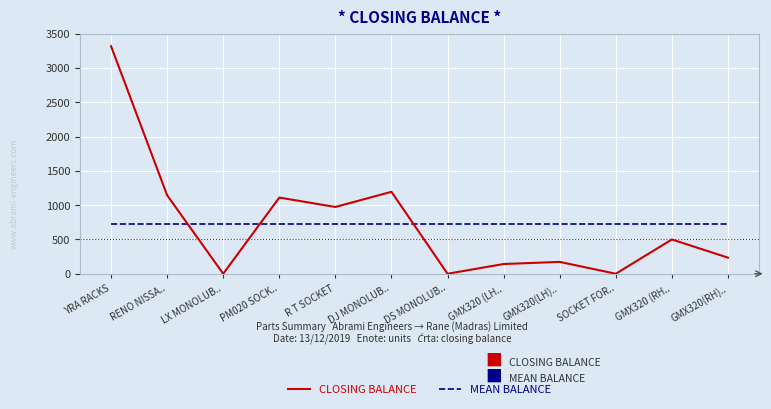

Does the chart display data point markers on the line(s)?

No